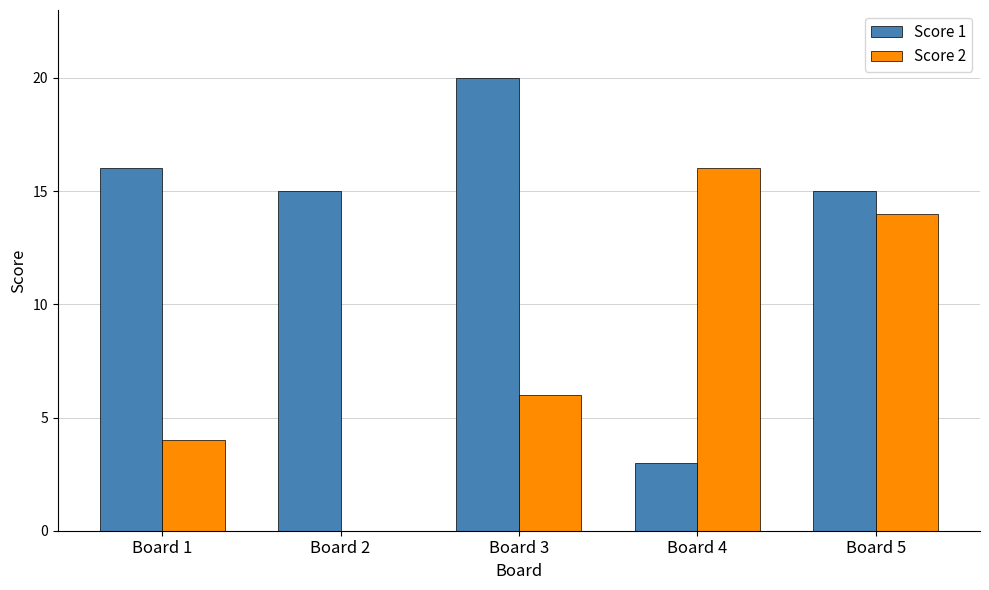

What is the total value across all series at Board 5?

29